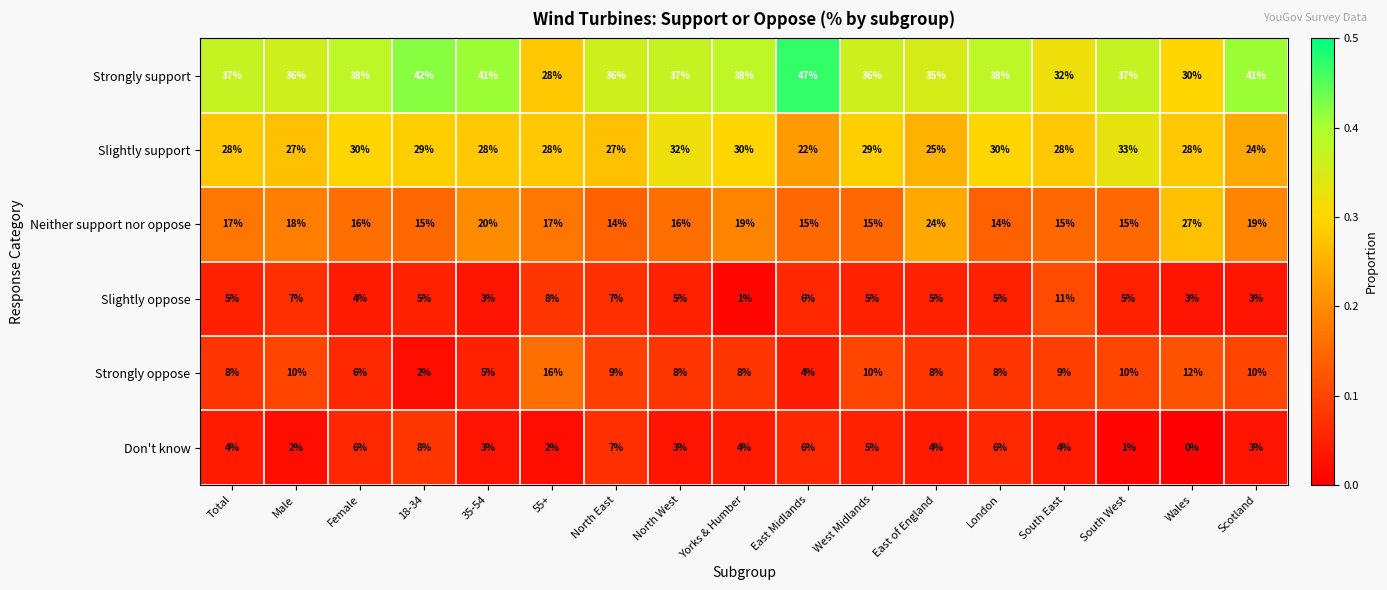

What is the maximum value for Neither support nor oppose?

27